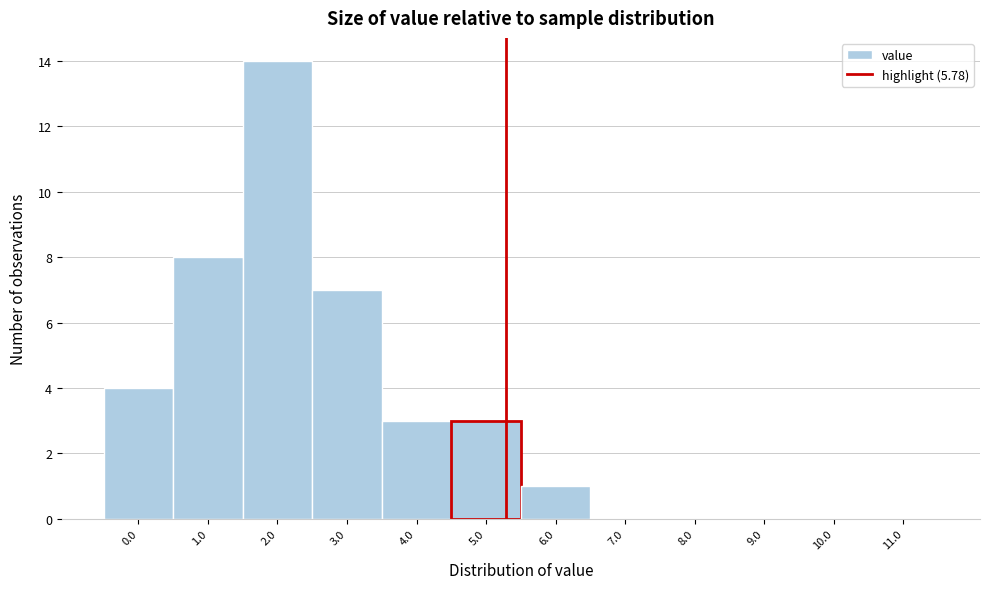

Reading left to right, list all the values displayed in this chart.

0.0=4	1.0=8	2.0=14	3.0=7	4.0=3	5.0=3	6.0=1	7.0=0	8.0=0	9.0=0	10.0=0	11.0=0